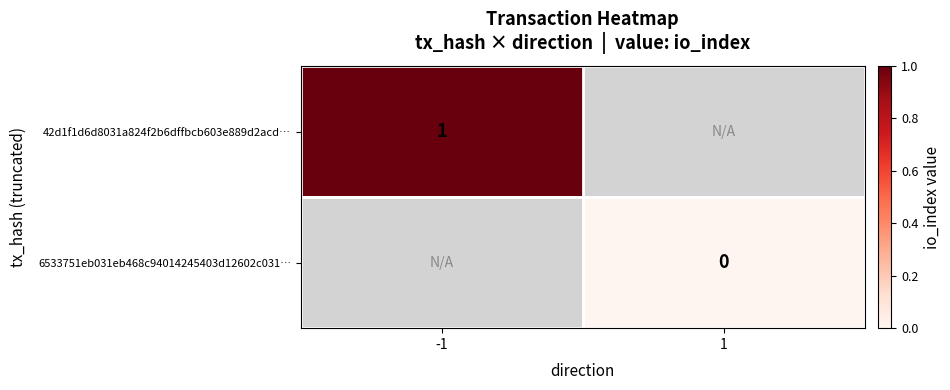

The value of 42d1f1d6d8031a824f2b6dffbcb603e889d2acd… at -1 is 0.6. True or false?

False